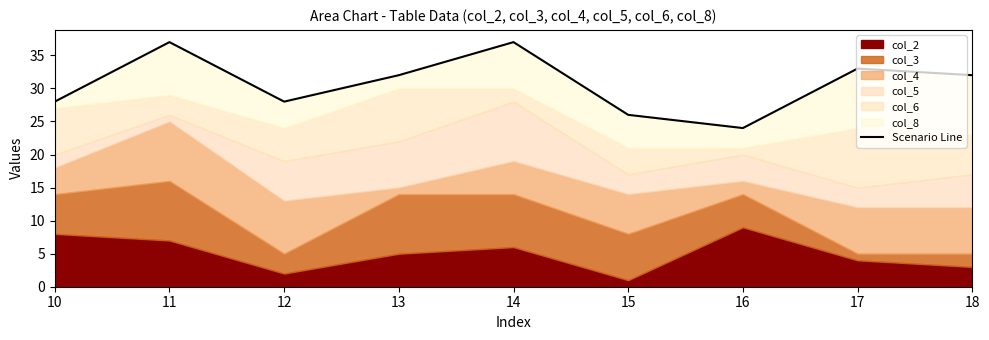

Reading left to right, what are all the values shown in this chart?

10=28	11=37	12=28	13=32	14=37	15=26	16=24	17=33	18=32